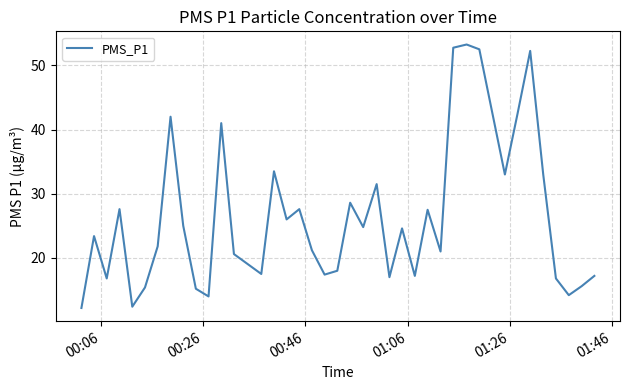

What is the smallest value displayed?

12.2